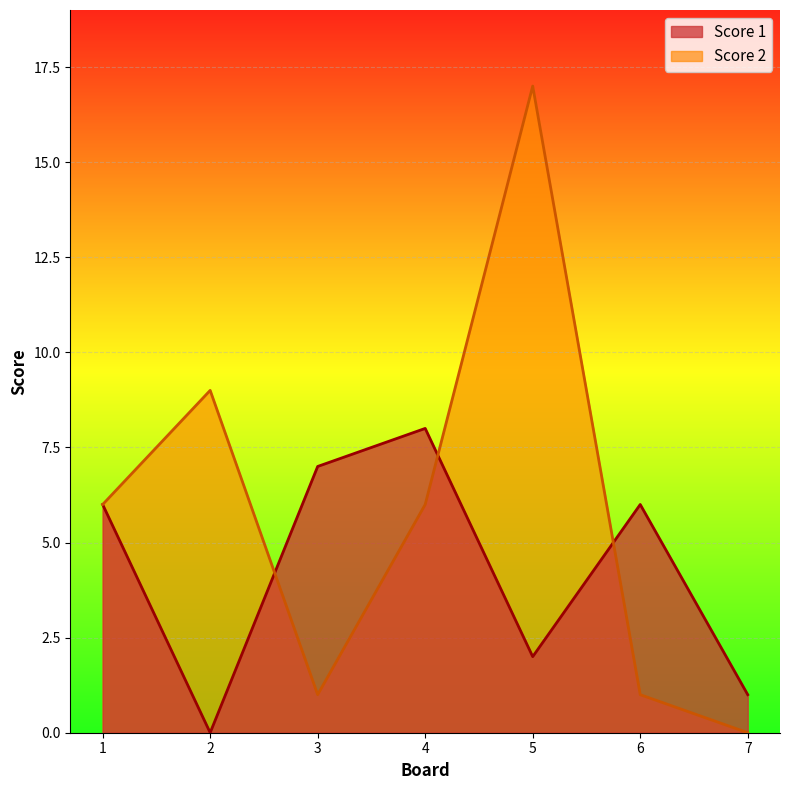

What is the highest value of the Score 2 series?

17